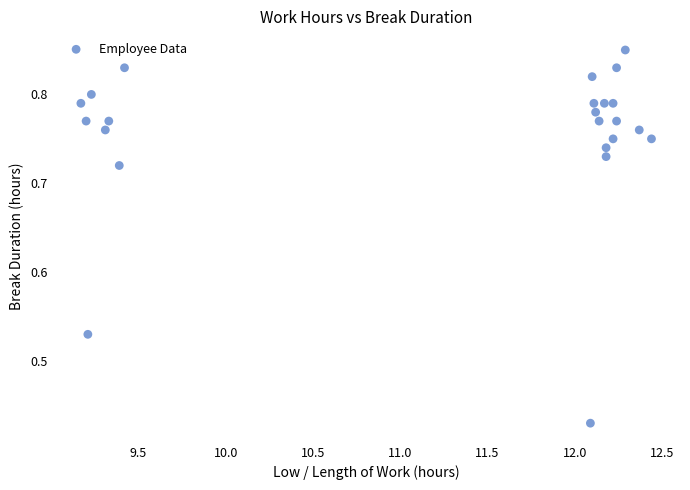

What is the range of X values (max minus min)?

3.3